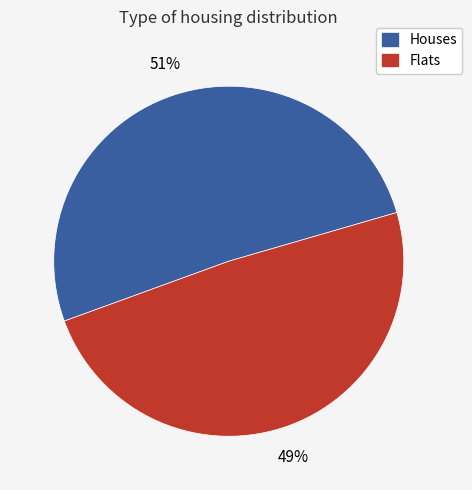

Is there any slice that represents more than half of the pie?

Yes